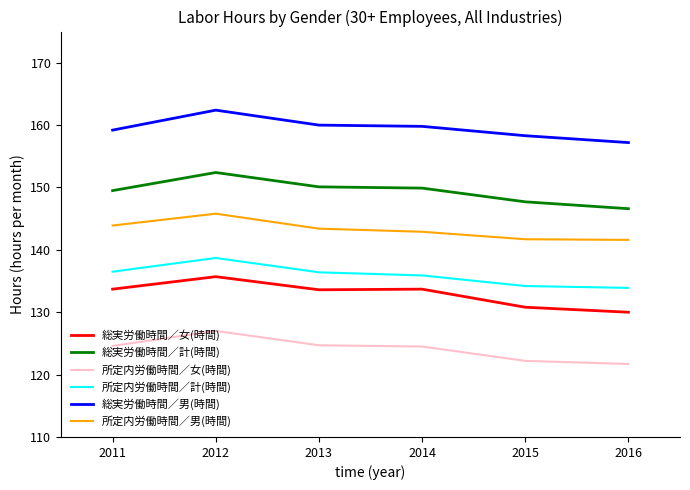

How many values in the 総実労働時間／計(時間) series are below 149?

2